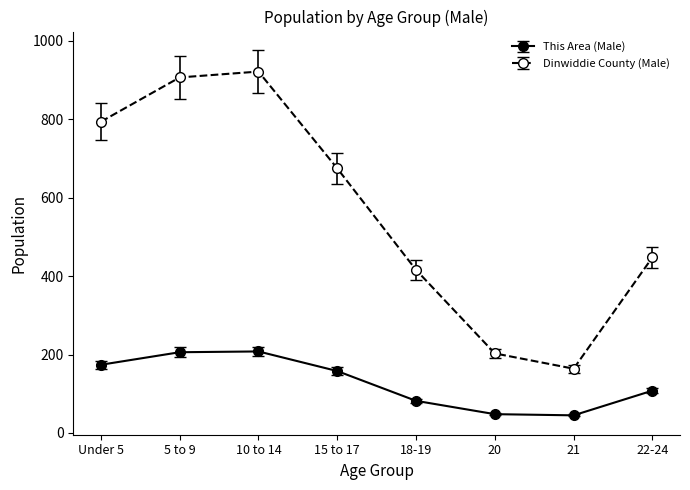

True or false: Dinwiddie County (Male) has more than 0 interior local peaks.

True